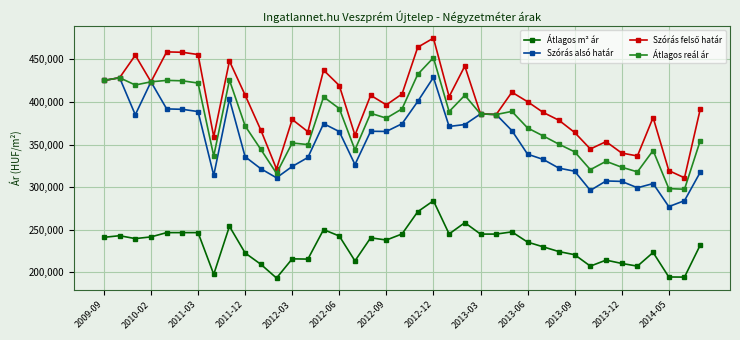

What is the minimum value shown in the chart?

193440